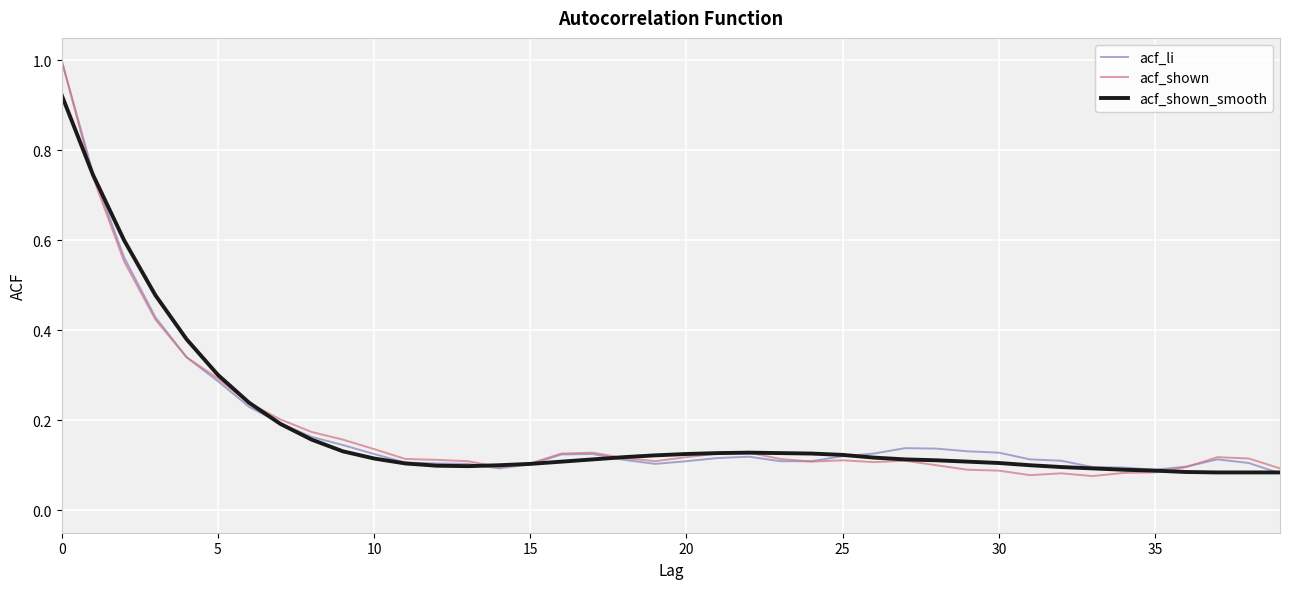

How many lines are shown in the chart?

3